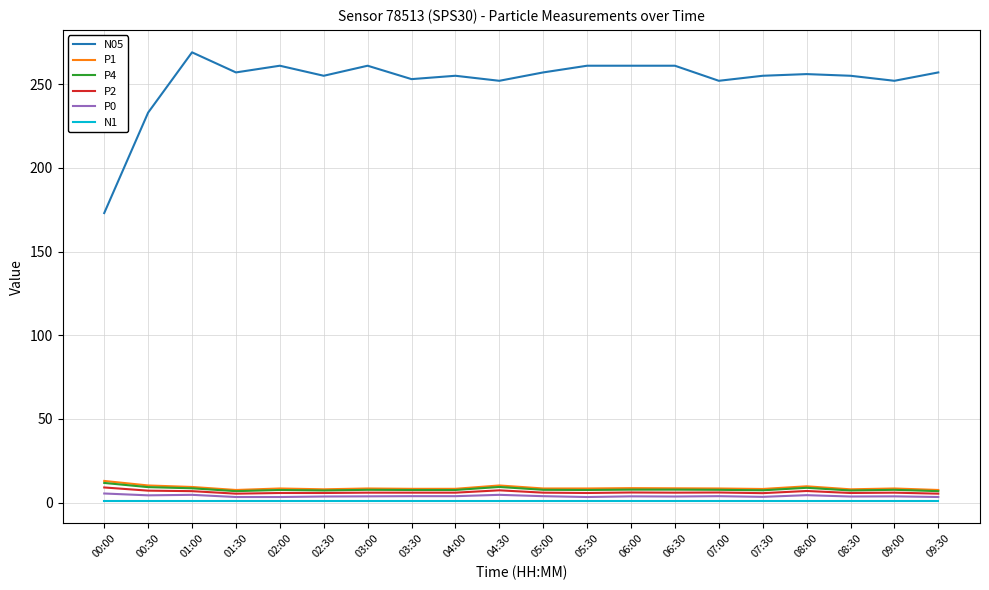

What are all the series names shown in the legend?

N05, P1, P4, P2, P0, N1